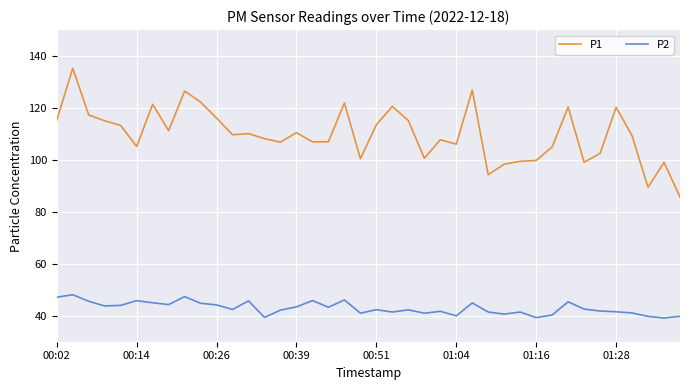

How many lines are shown in the chart?

2